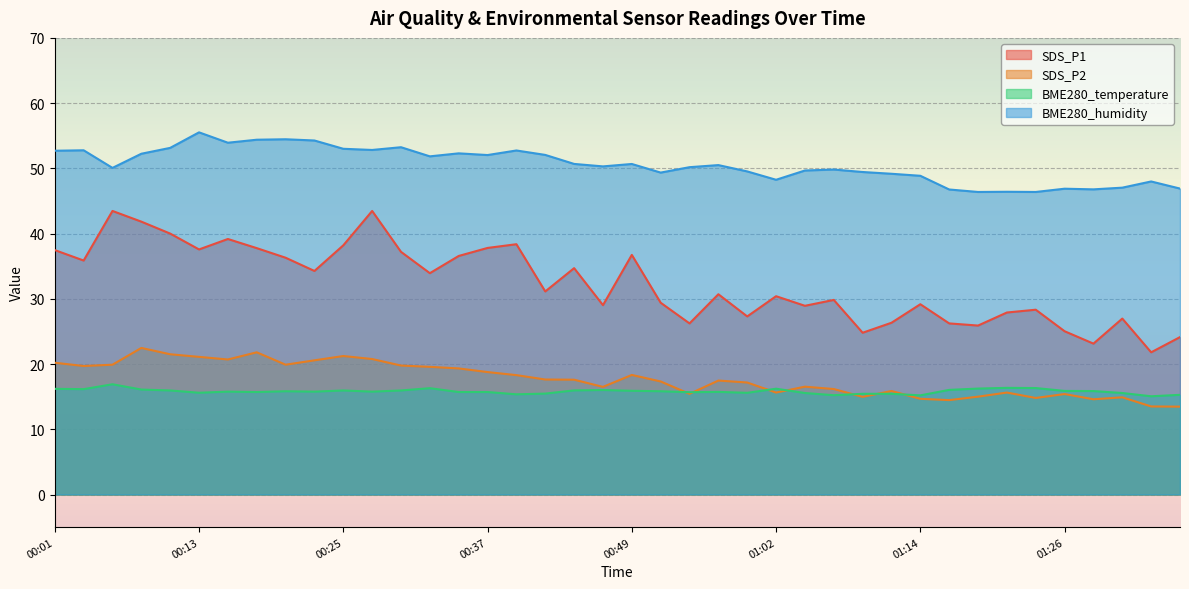

Which series has the largest total across all categories?

BME280_humidity